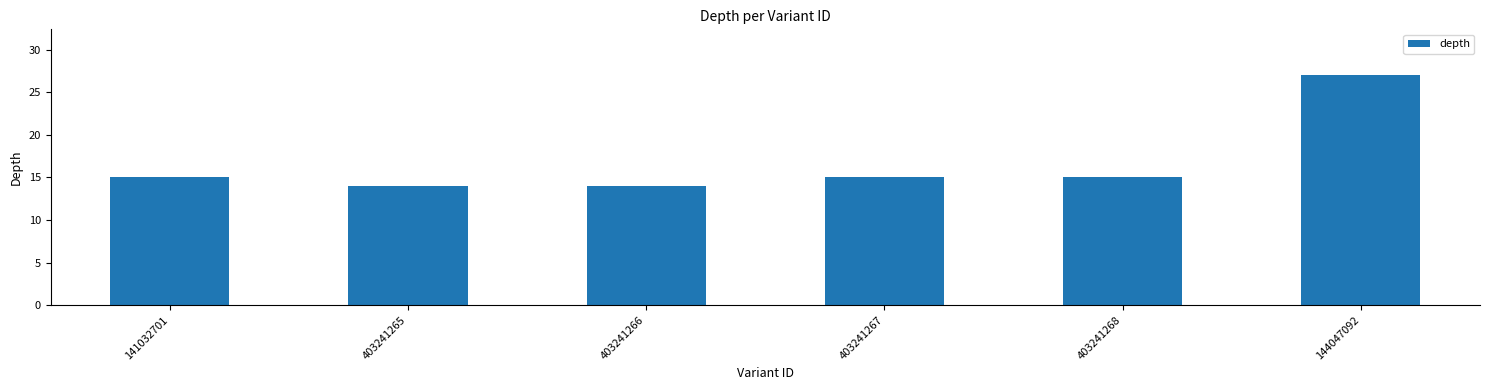

Approximately how many times larger is the value at 144047092 compared to 403241265?

1.9